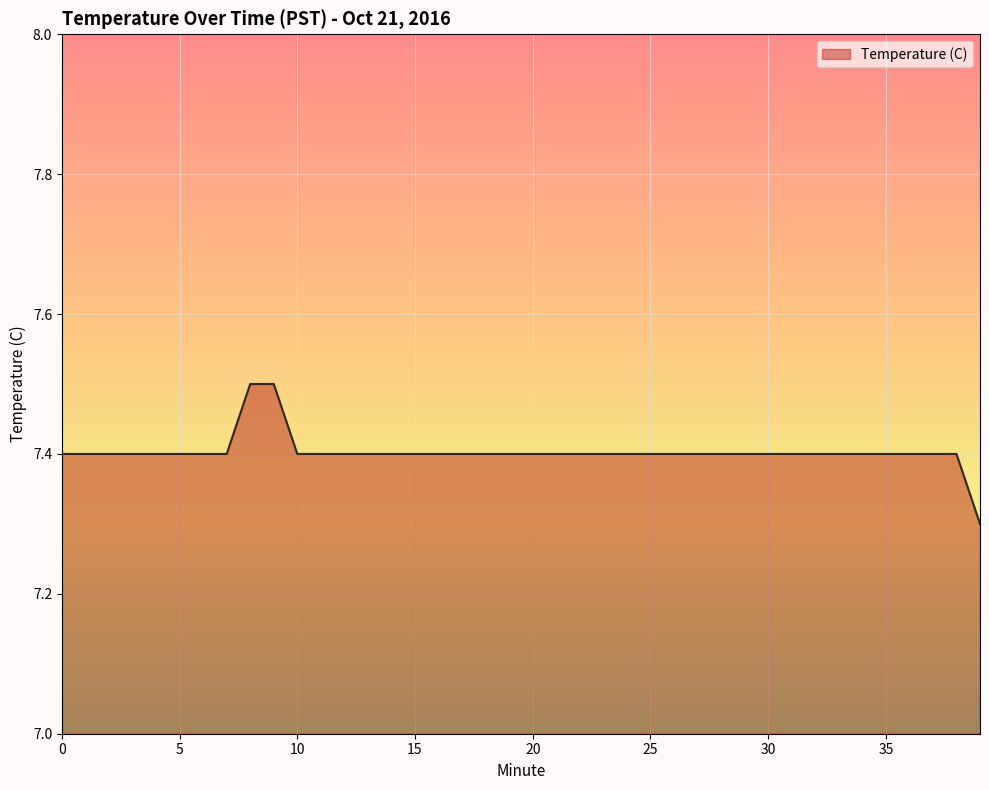

What is the greatest value displayed?

7.5